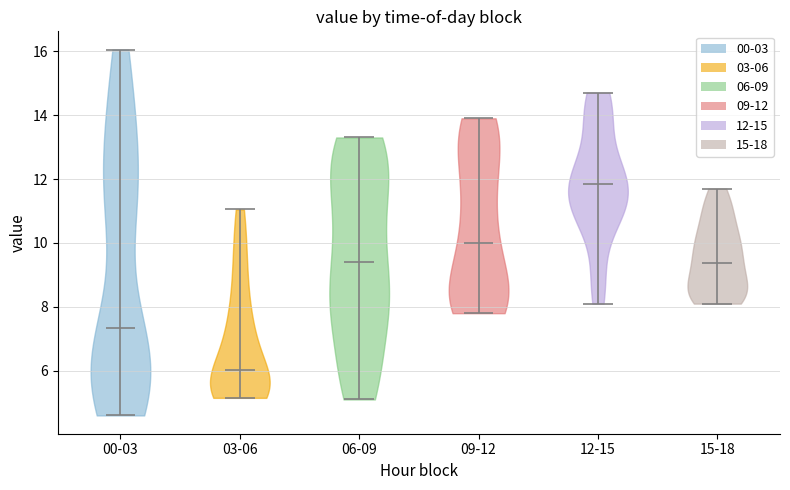

Reading left to right, read every violin against the y-axis: where its median line is, and the lowest and highest points it reaches. The values are not printed on the chart, so give them approximately, as read against the axis.

00-03: median line 7.4, lowest point 4.6, highest point 16.0
03-06: median line 6.0, lowest point 5.2, highest point 11.0
06-09: median line 9.4, lowest point 5.2, highest point 13.4
09-12: median line 10.0, lowest point 7.8, highest point 14.0
12-15: median line 11.8, lowest point 8.2, highest point 14.8
15-18: median line 9.4, lowest point 8.2, highest point 11.8